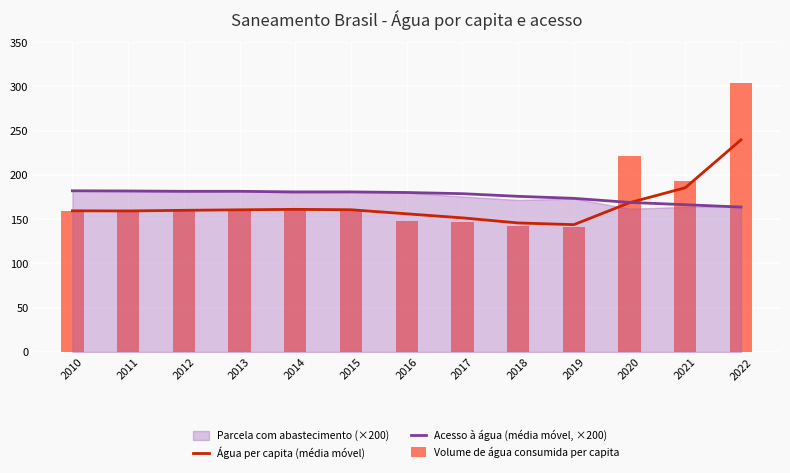

Where is Água per capita (média móvel) nearest to the value 191?

2021